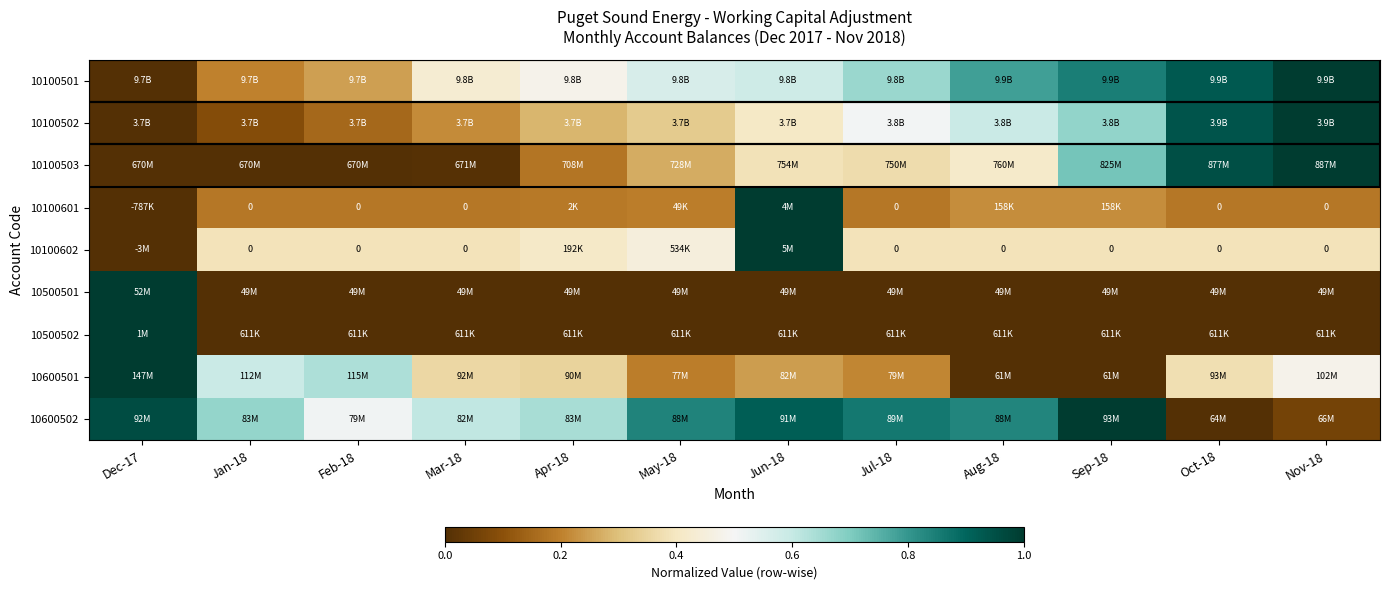

The 10600502 series shows 1.4 at Jul-18. True or false?

False